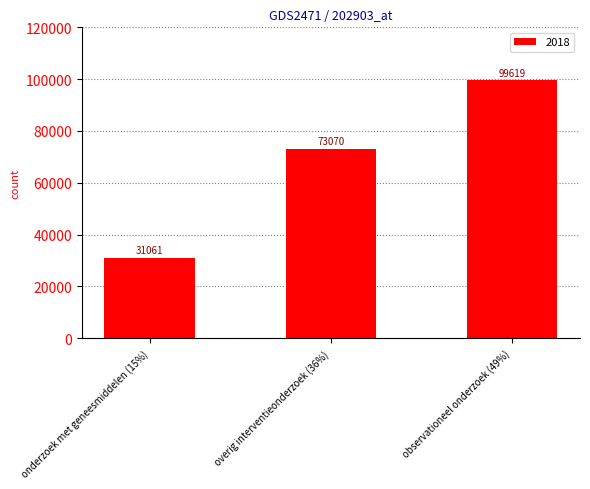

How many series are shown in this chart?

1